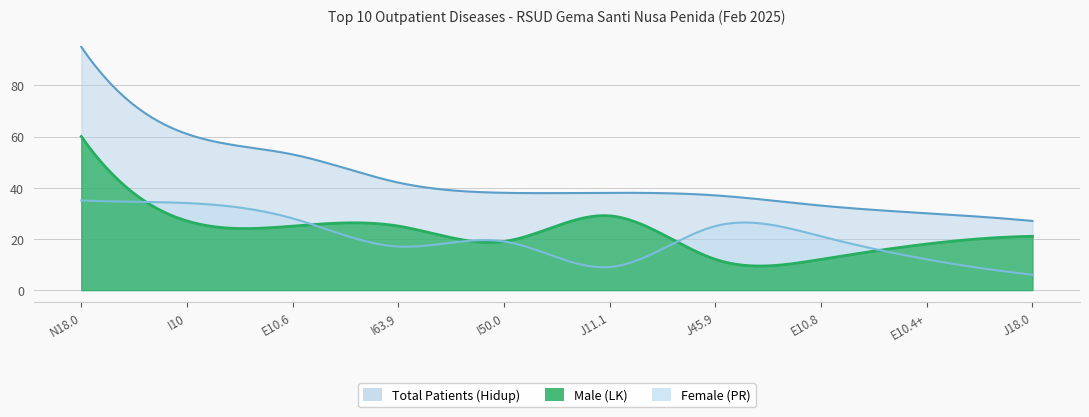

At which label is Total Patients (Hidup) closest to 61?

I10